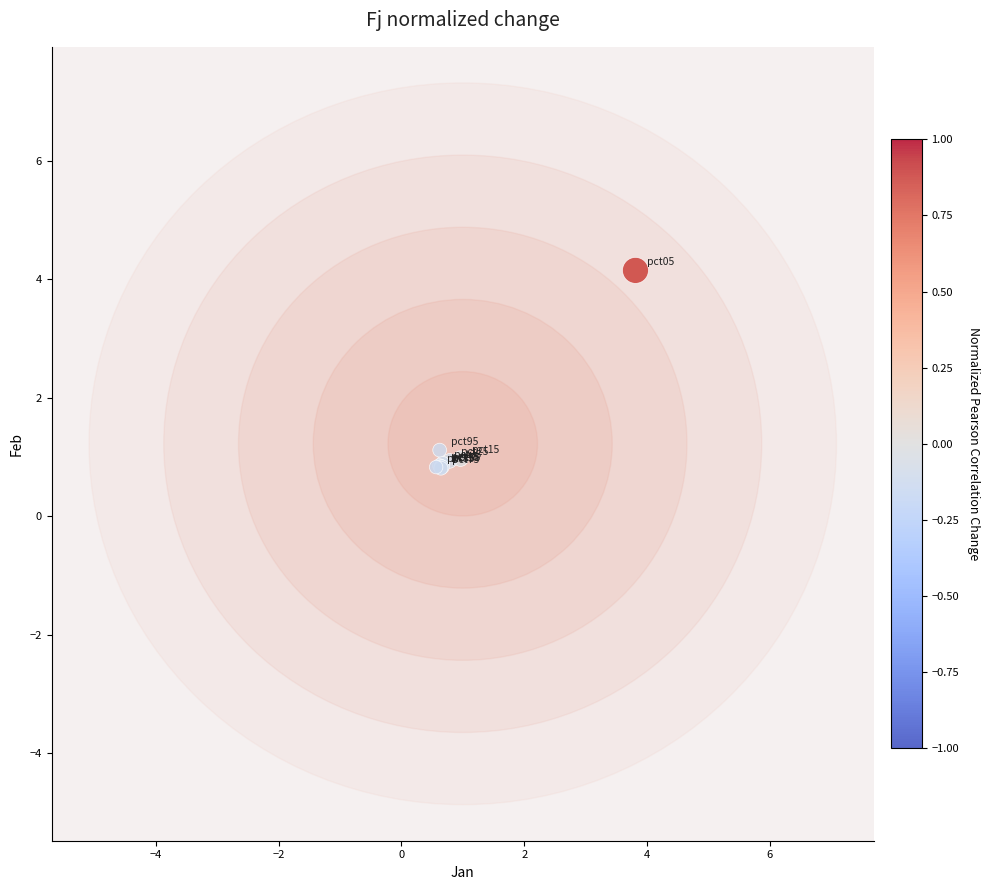

What Y value in the scatter plot is closest to 2?

1.1